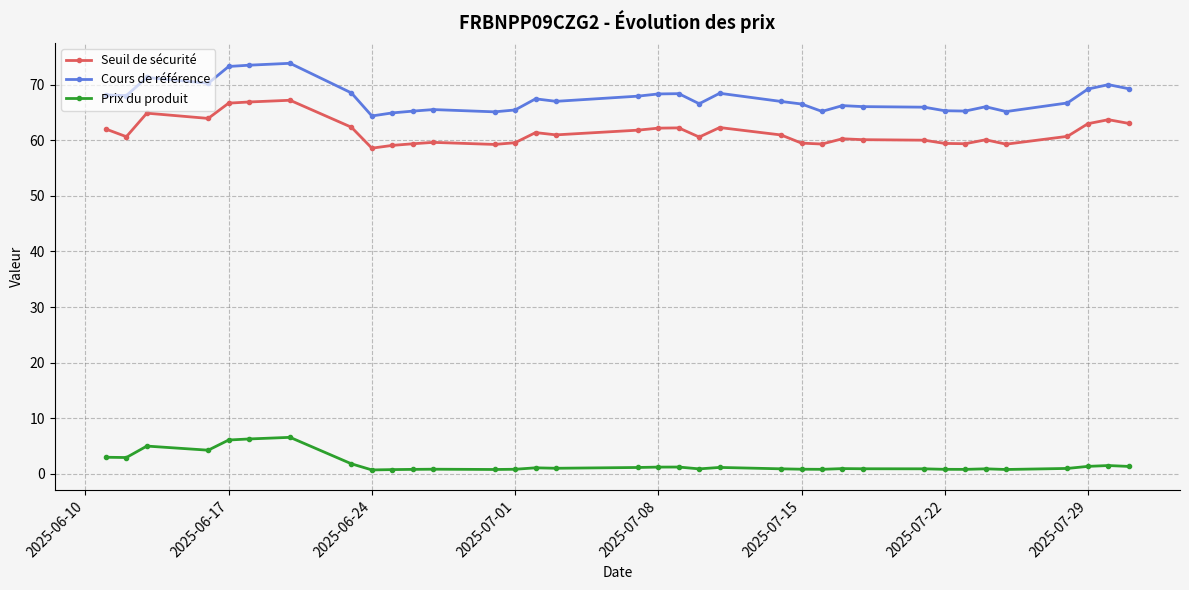

Rank the series by their maximum value, from lowest to highest.

Prix du produit, Seuil de sécurité, Cours de référence